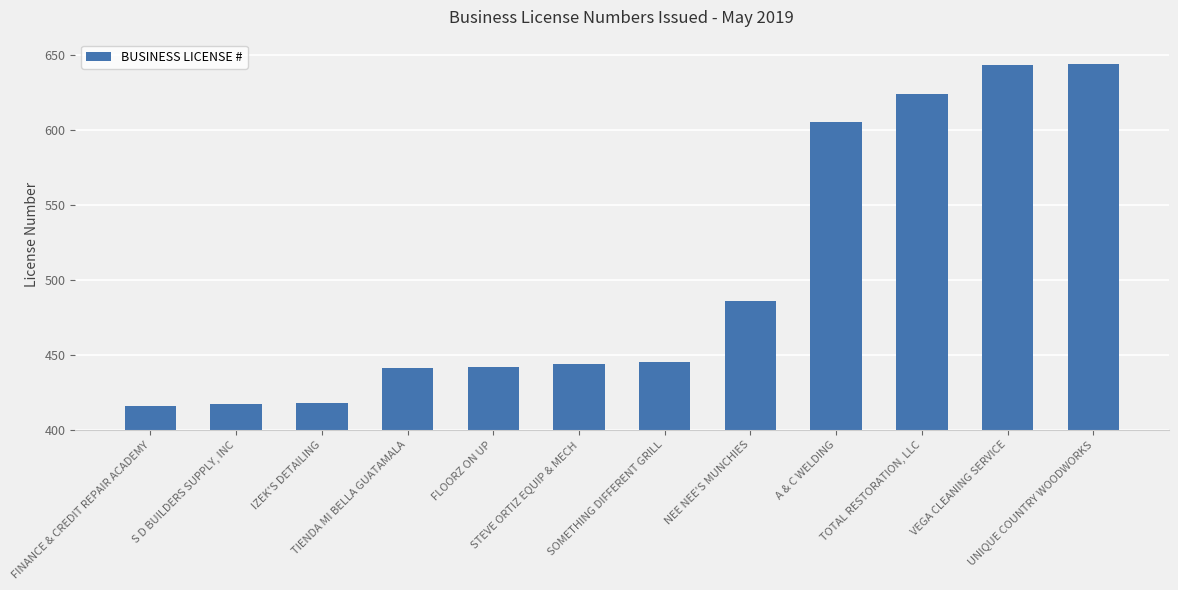

Are the bars grouped side by side (vs. stacked)?

No